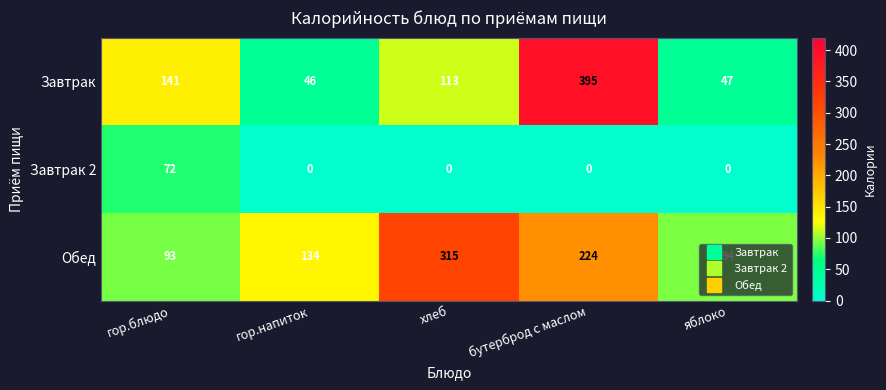

At which label does Завтрак first exceed 113?

гор.блюдо